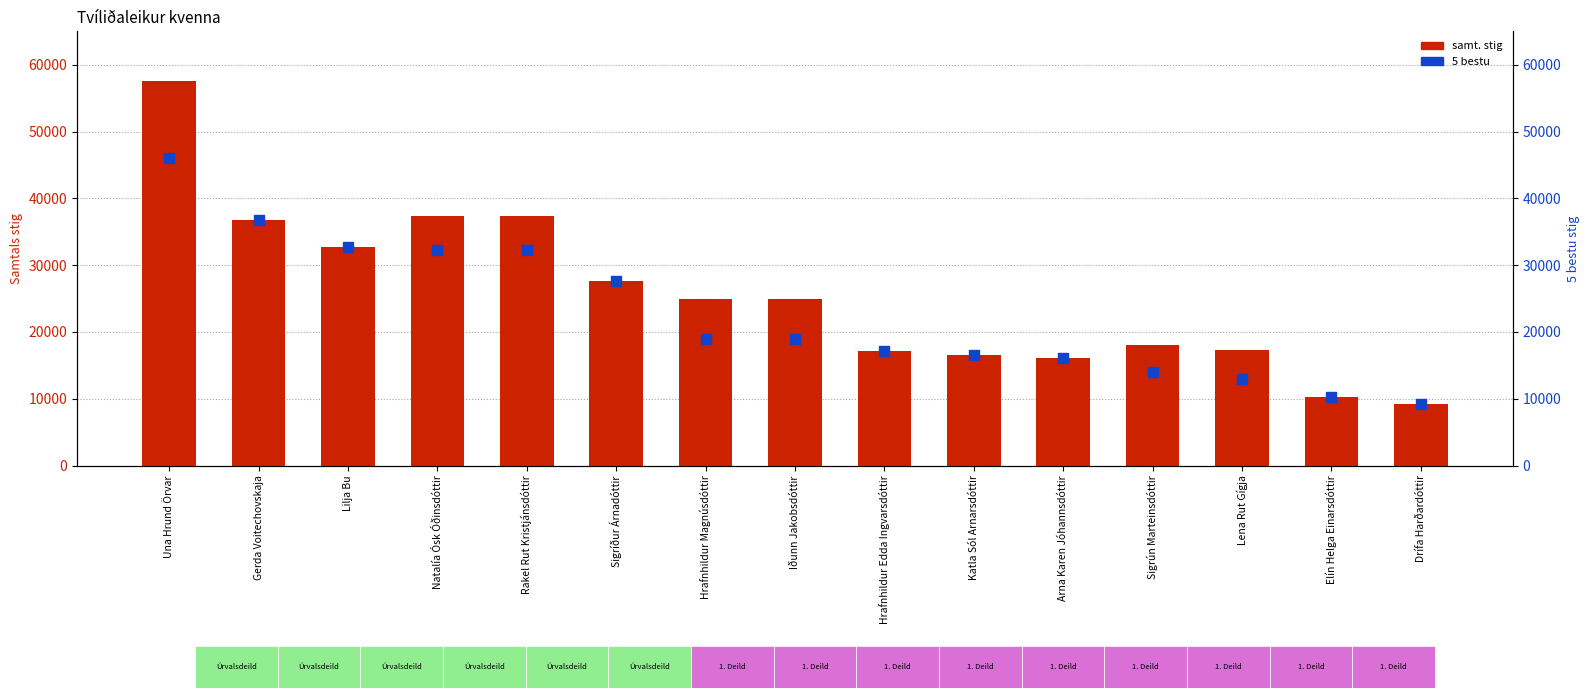

Which series contains the highest Y value?

samt. stig